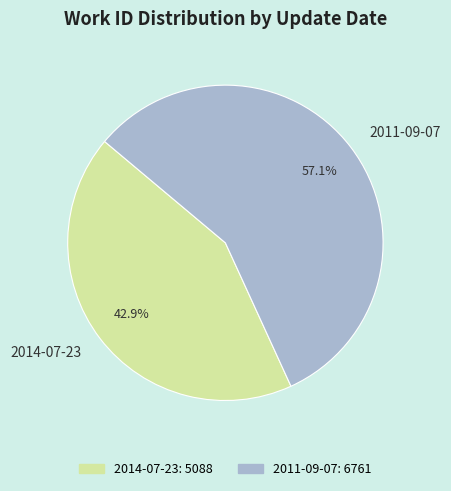

Between 2014-07-23 and 2011-09-07, which is larger?

2011-09-07